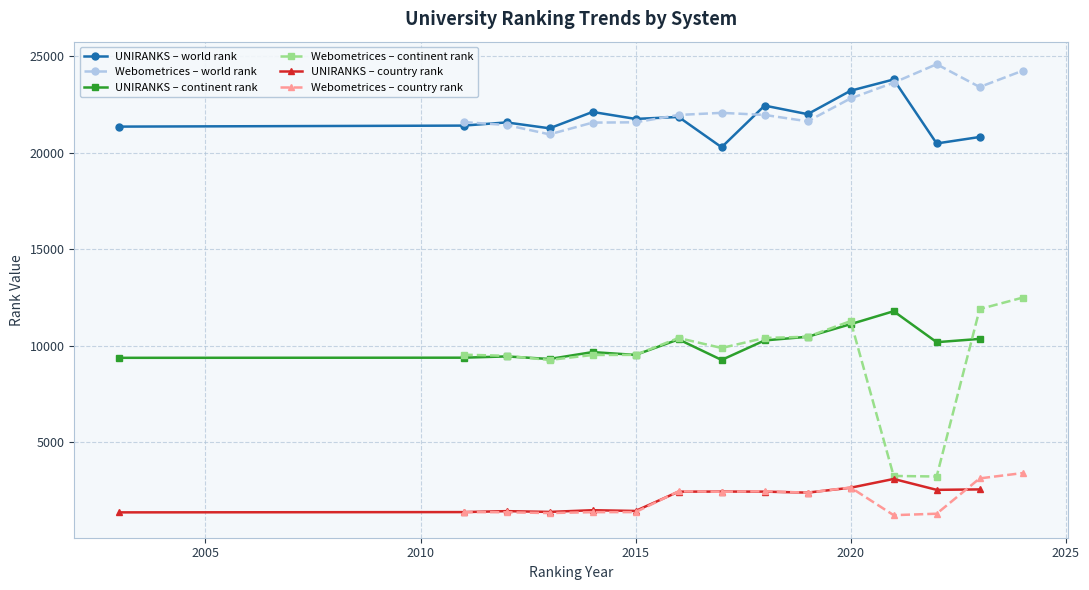

True or false: UNIRANKS – world rank and UNIRANKS – country rank cross at least once.

False